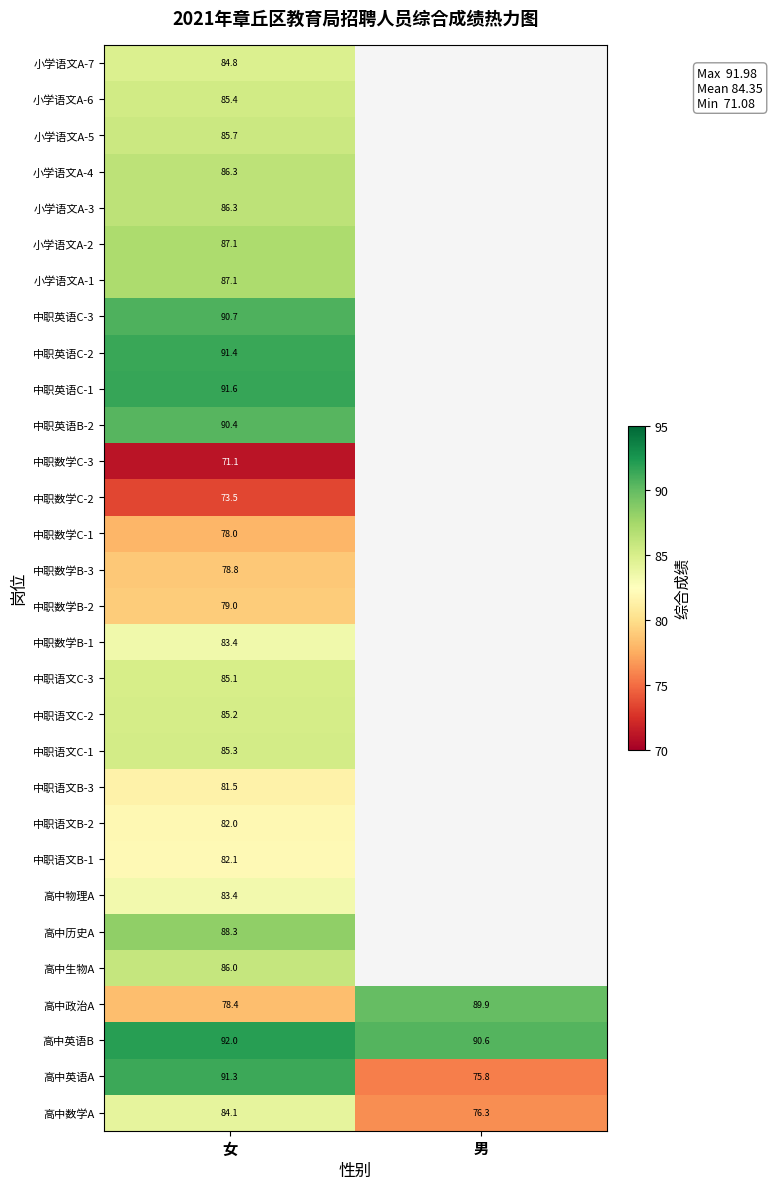

Which category has the lowest value in the 高中数学A series?

男